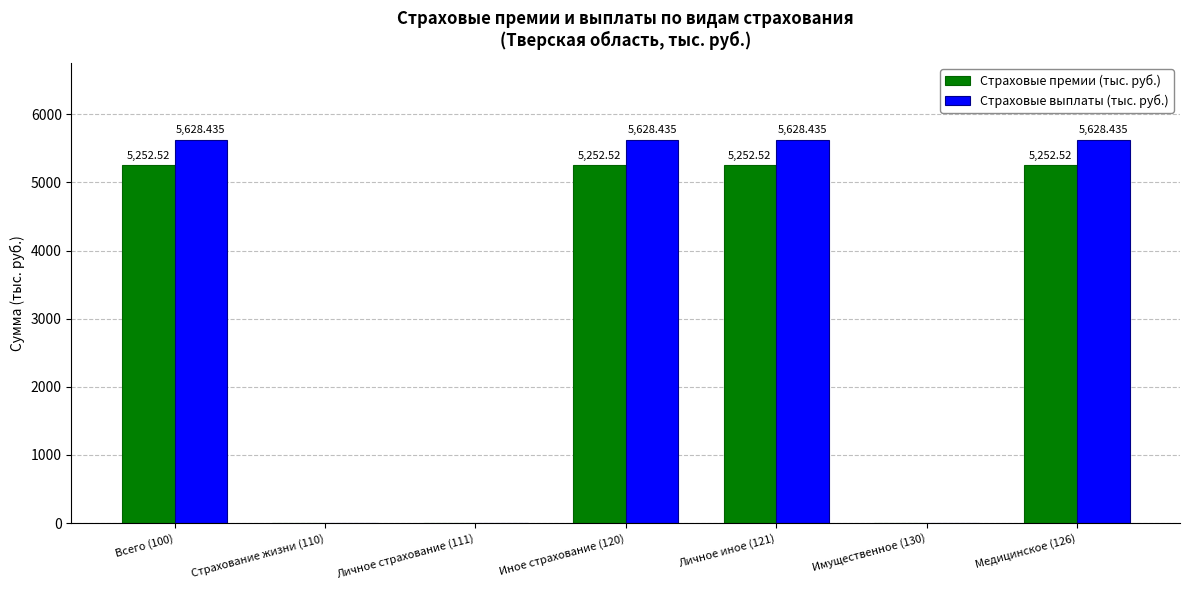

True or false: Страховые премии (тыс. руб.) has a value of -2365.9 at Личное страхование (111).

False